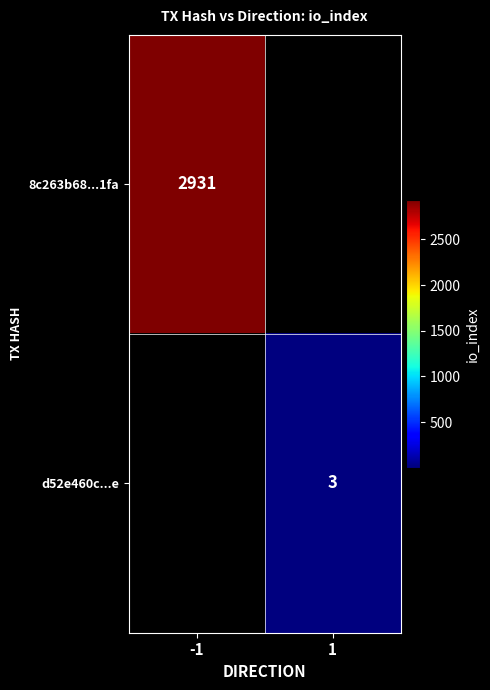

The 8c263b68...1fa series shows 4616 at -1. True or false?

False